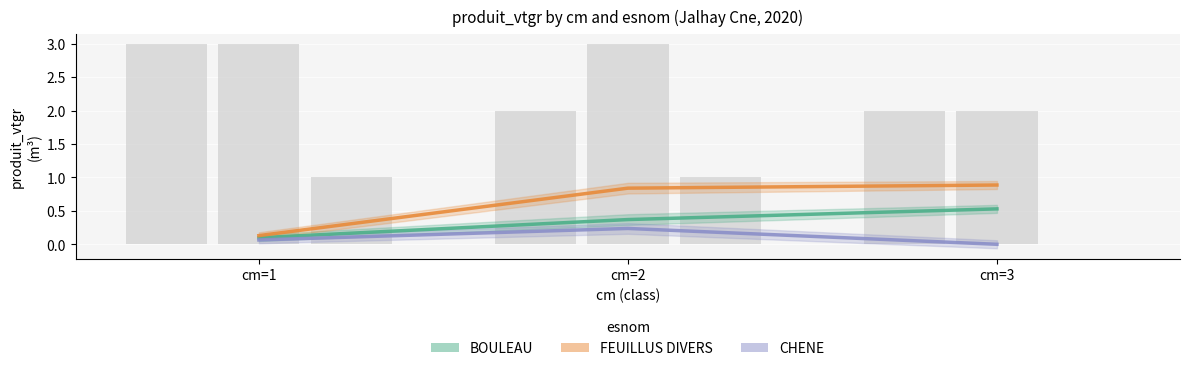

What is the difference between the maximum and minimum values in the BOULEAU series?

0.4